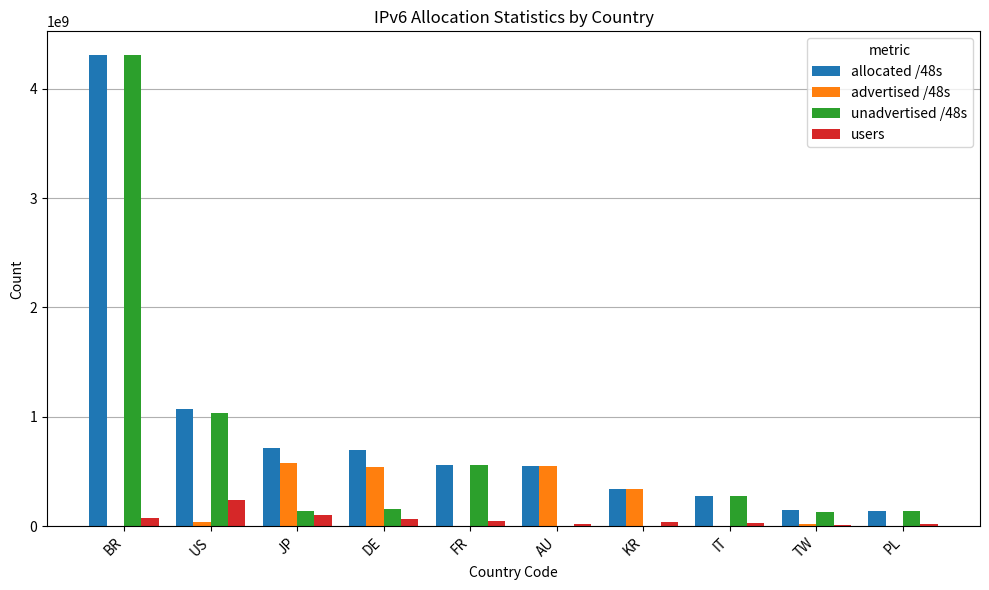

How many series are shown in this chart?

4